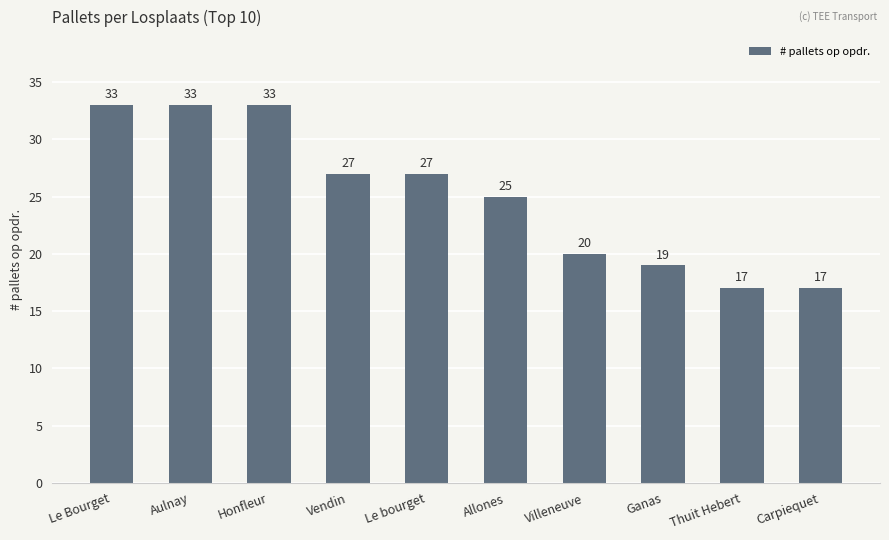

Where is the data nearest to the value 25?

Allones